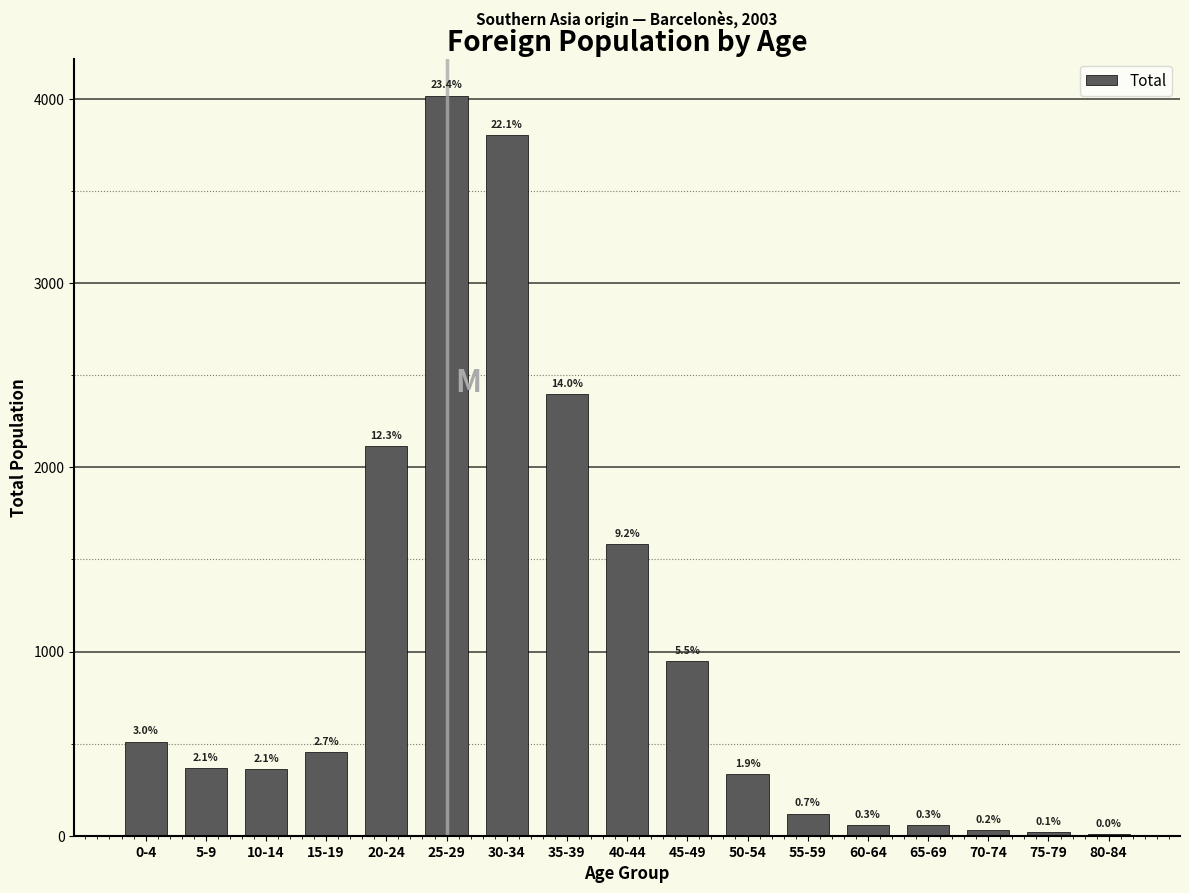

Are the bars horizontal?

No